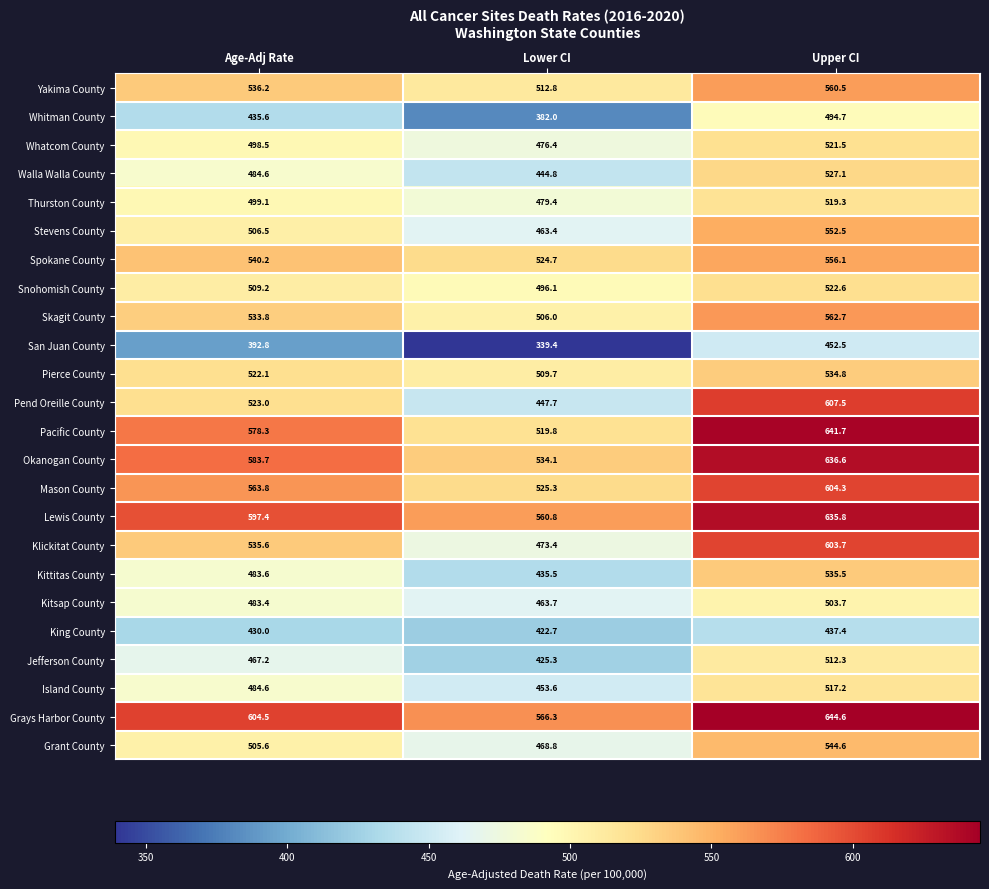

At which label does Thurston County reach its peak?

Upper CI